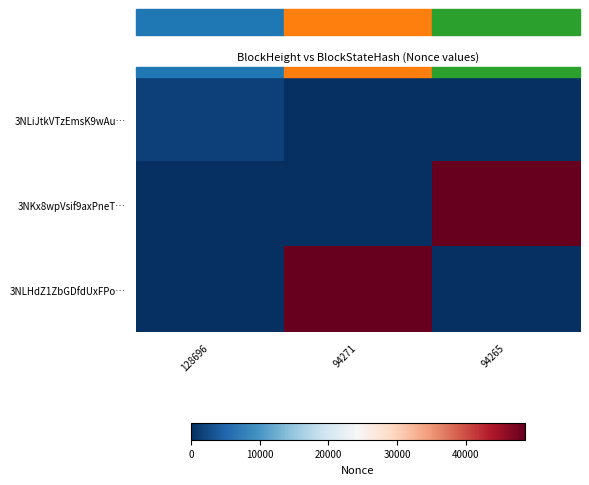

Count the number of data series in this chart.

3